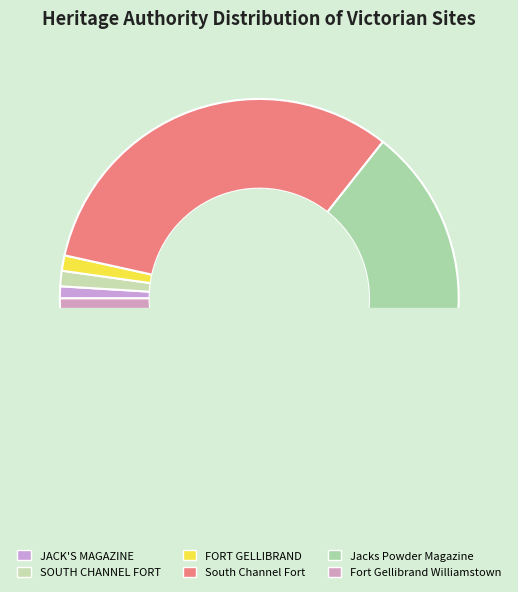

How many slices are in this pie chart?

6